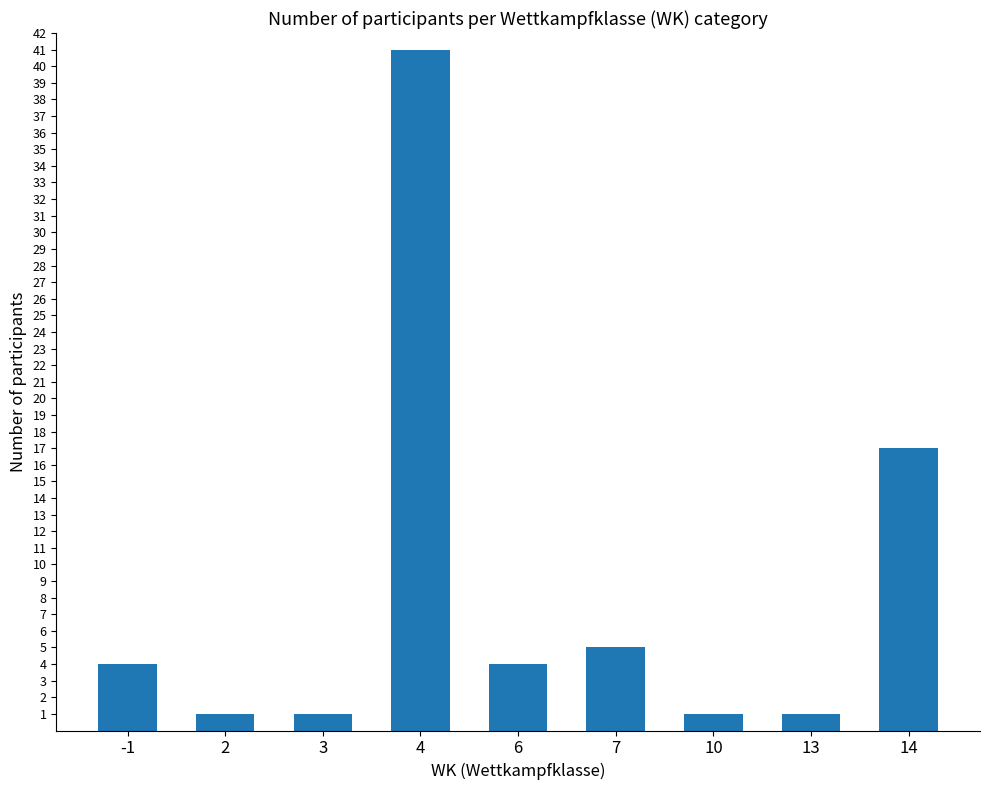

What is the change in value from 6 to 10?

-3